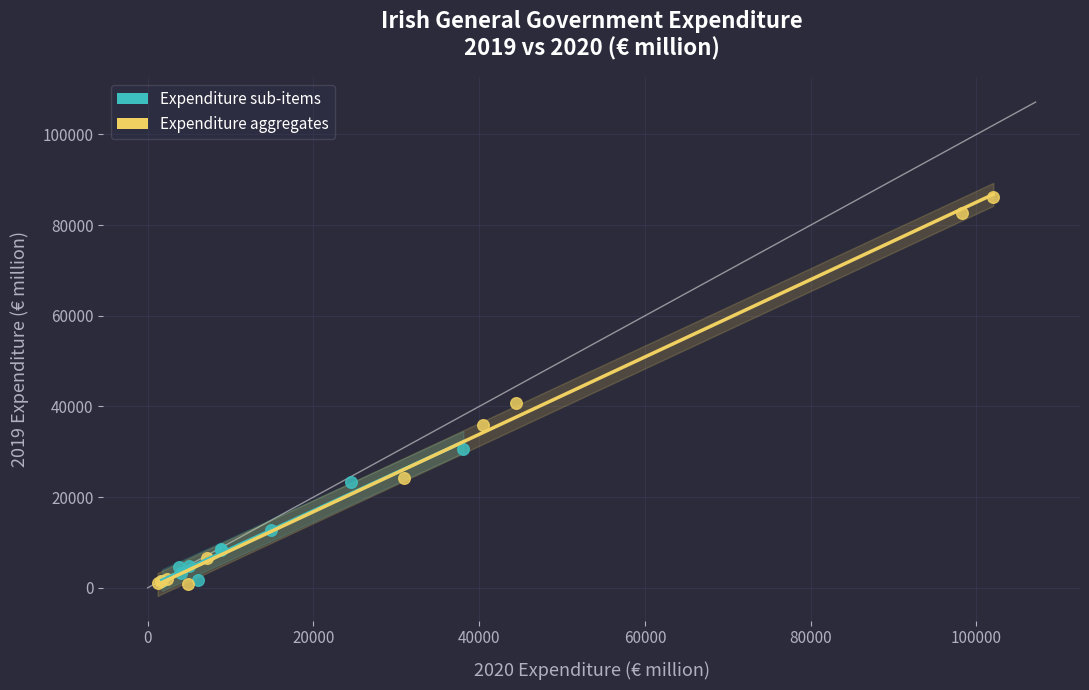

Which series contains the highest Y value?

Expenditure aggregates